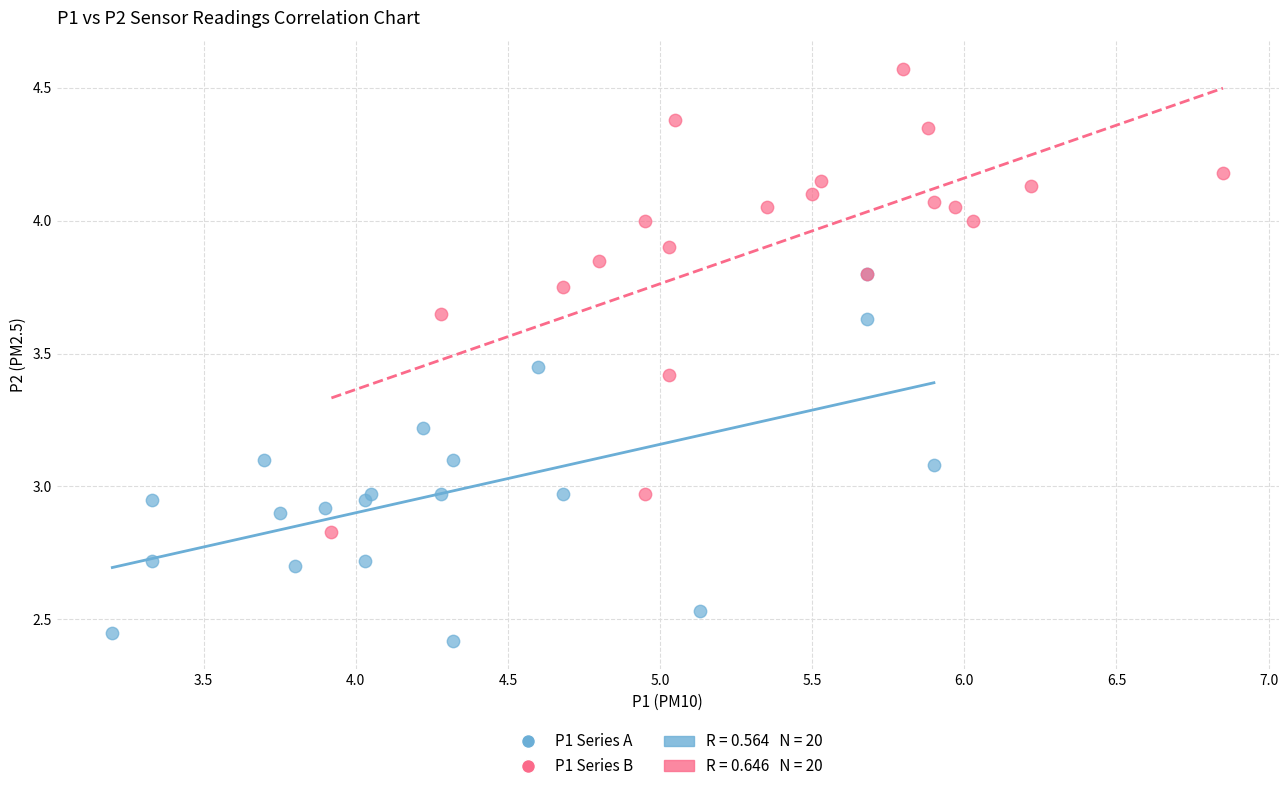

Which series contains the highest Y value?

P1 Series B